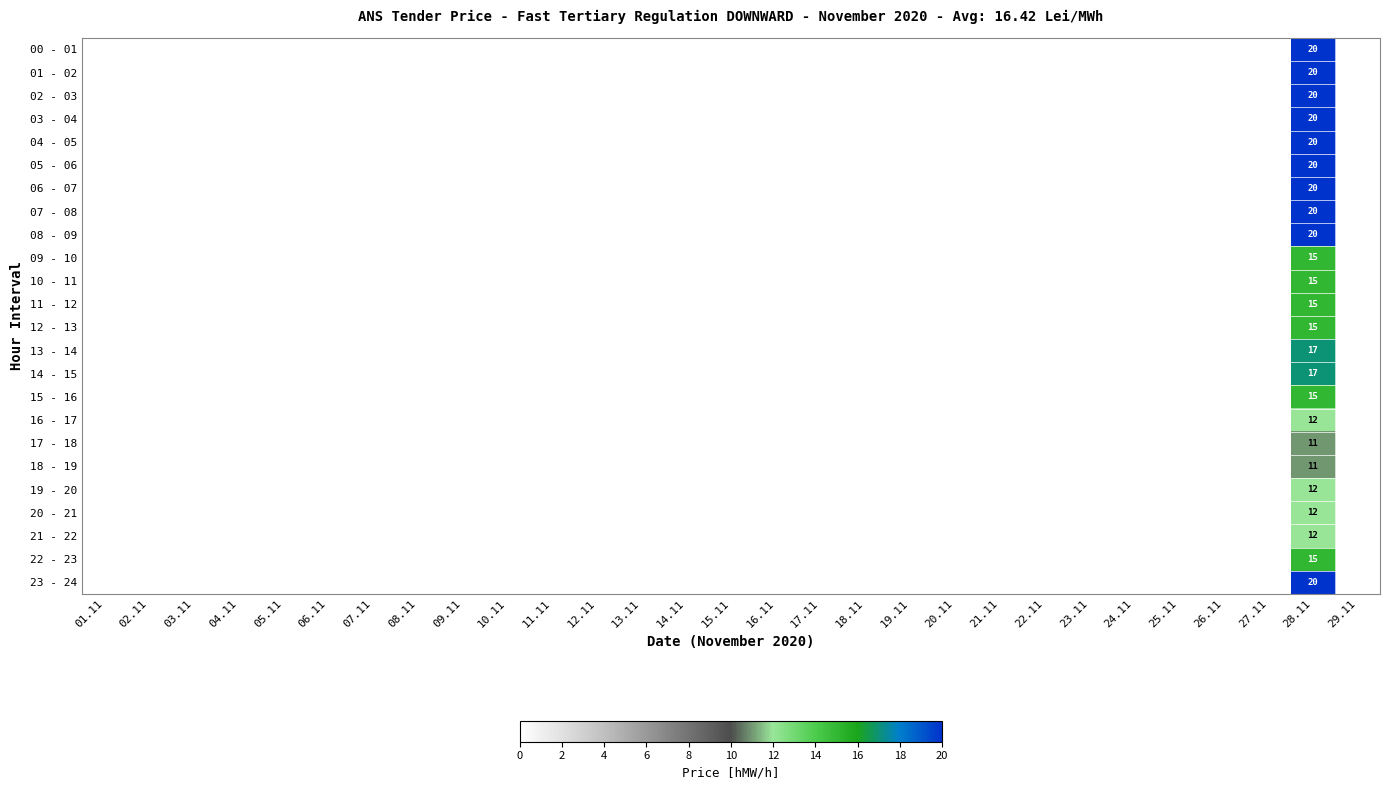

True or false: 21 - 22 has a value of 12 at 28.11.

True